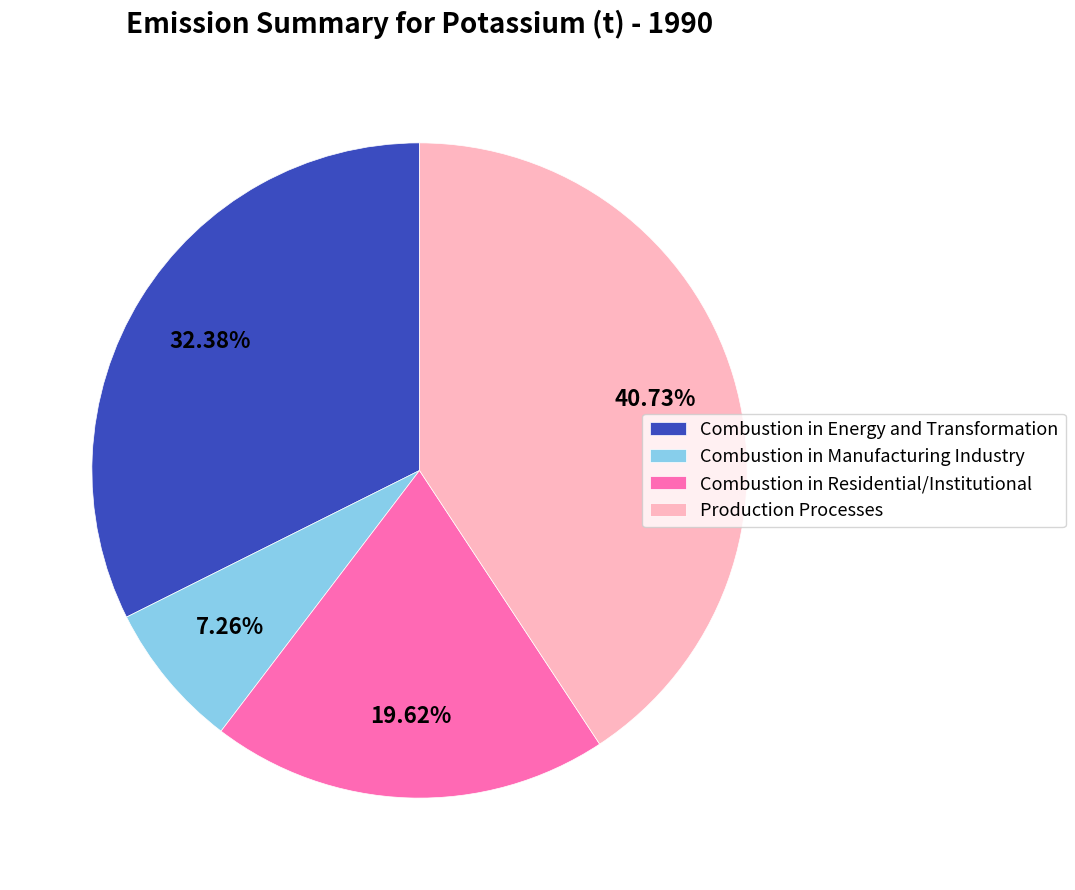

To the nearest percent, what is the difference between the Combustion in Residential/Institutional and Combustion in Energy and Transformation slice percentages?

13%